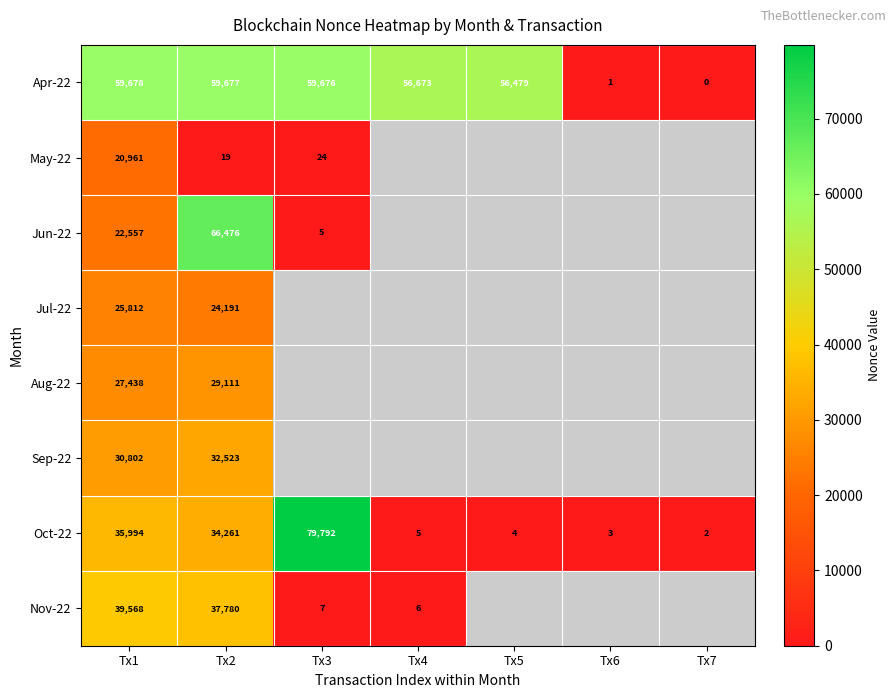

How many data points does each series have?

7